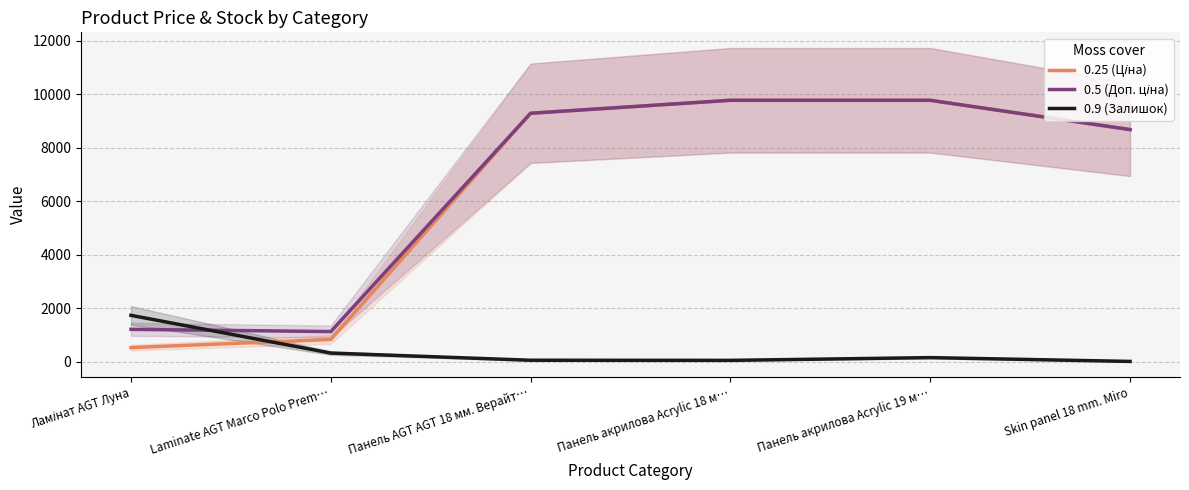

At which category is the sum across all series the highest?

Панель акрилова Acrylic 19 м…